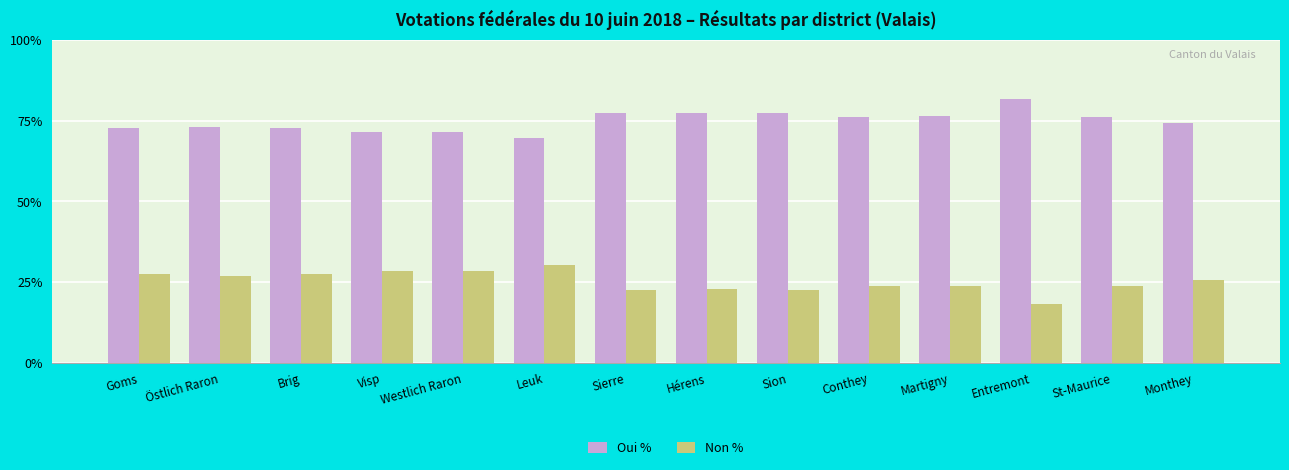

Rank the series by their average value, from highest to lowest.

Oui %, Non %